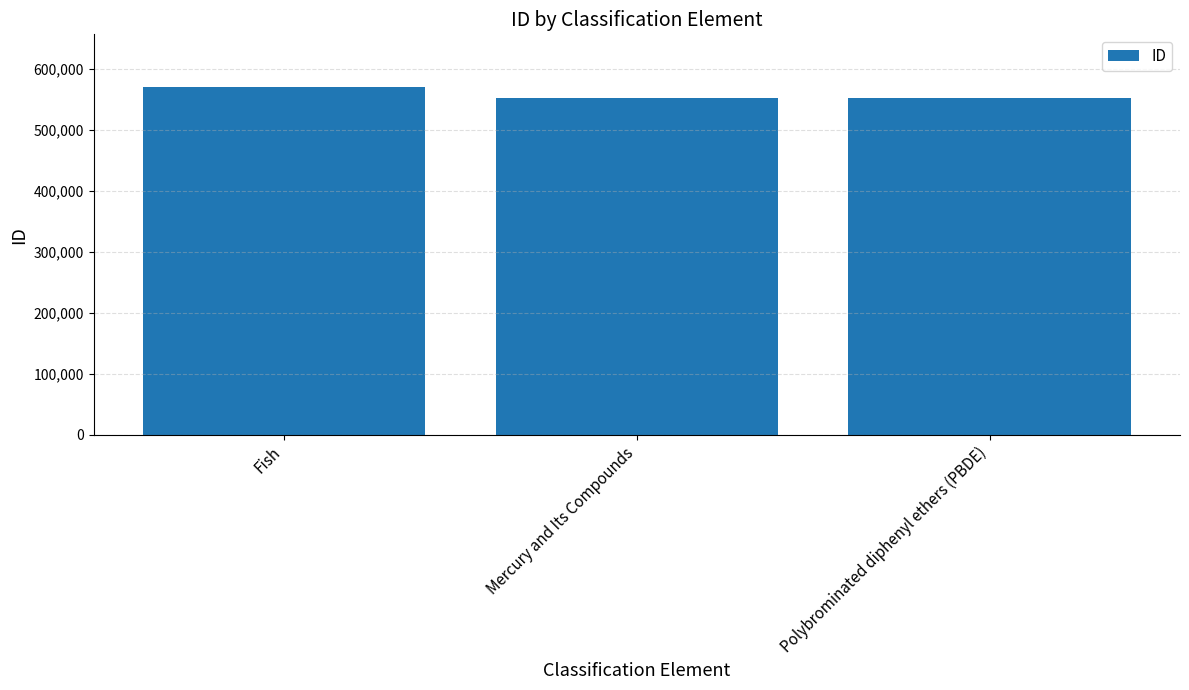

Which category has the highest value across all series?

Fish